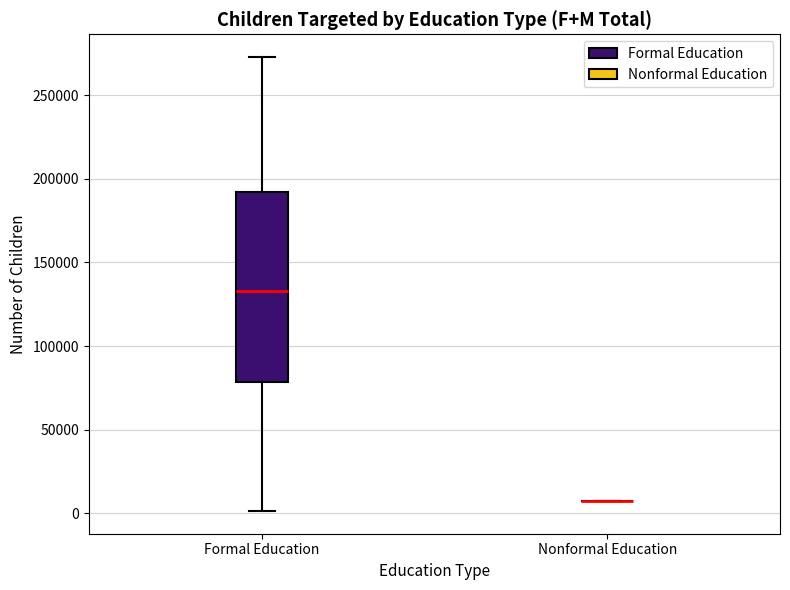

Which box is the tallest, from its lower edge to its upper edge?

Formal Education